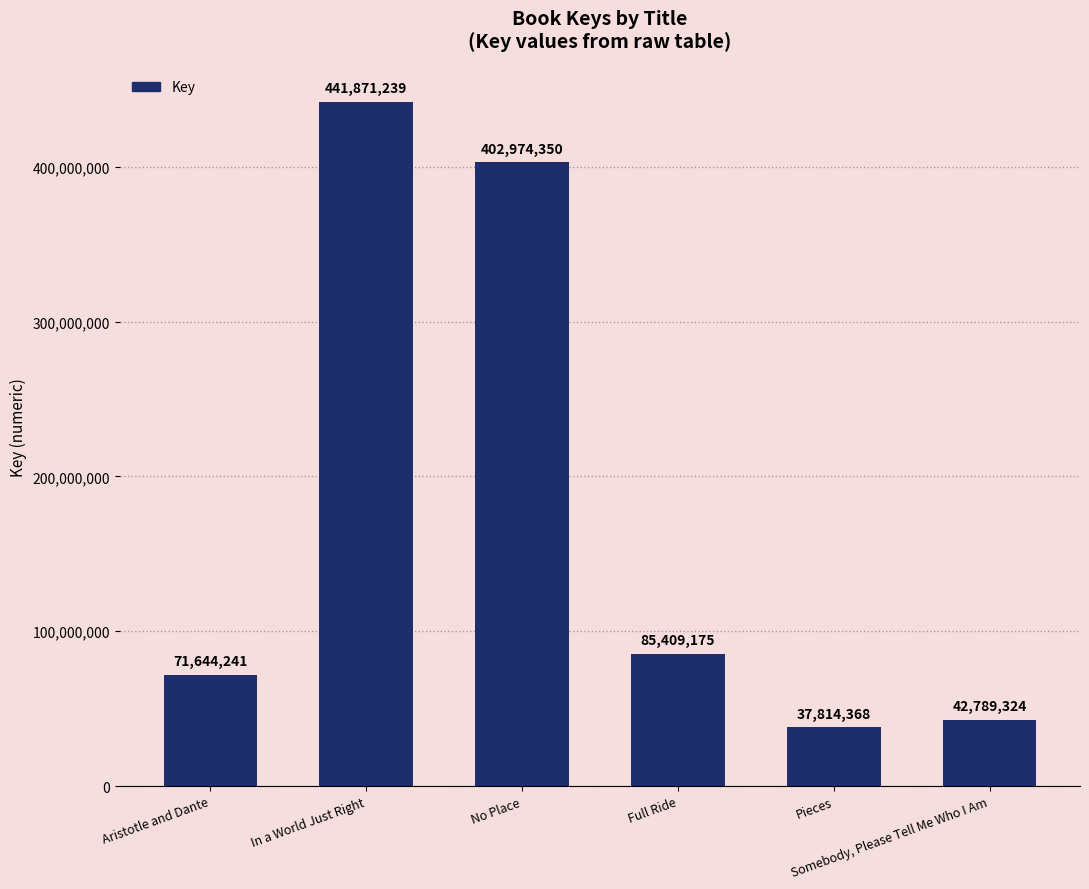

What is the difference between the second highest and minimum values?

365159982